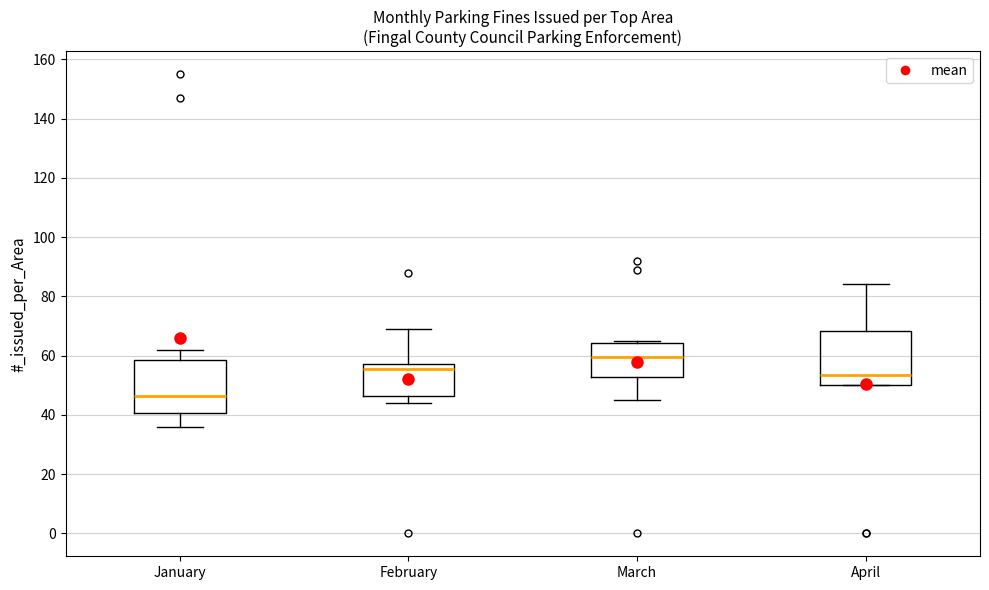

Reading left to right, read every box against the y-axis: the position of its median line, the range the box covers, and the ends of its whiskers. The values are not printed on the chart, so give them approximately, as read against the axis.

January: median 46, box 40 to 58, whiskers 36 to 62
February: median 56, box 46 to 58, whiskers 44 to 70
March: median 60, box 52 to 64, whiskers 46 to 66
April: median 54, box 50 to 68, whiskers 50 to 84